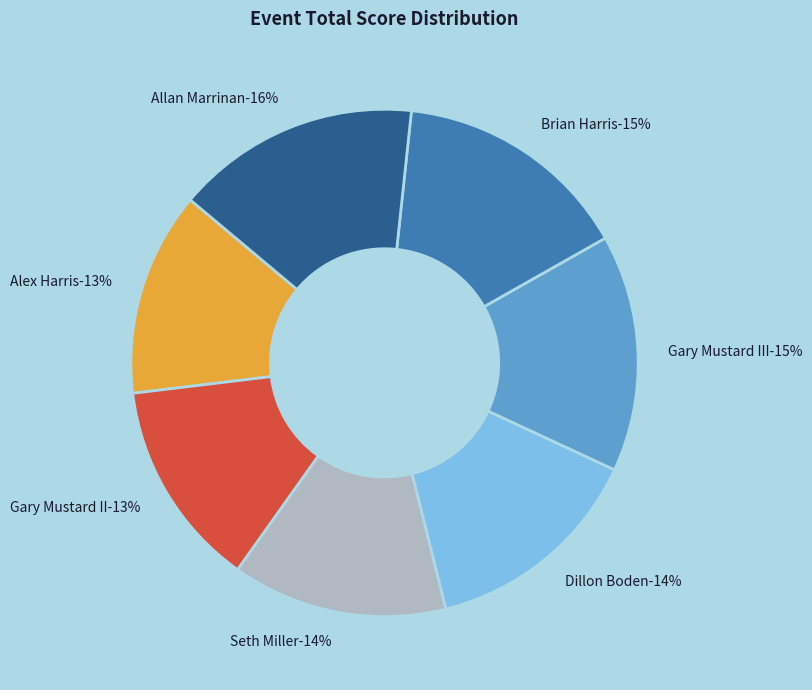

Is Seth Miller the majority of the pie?

No